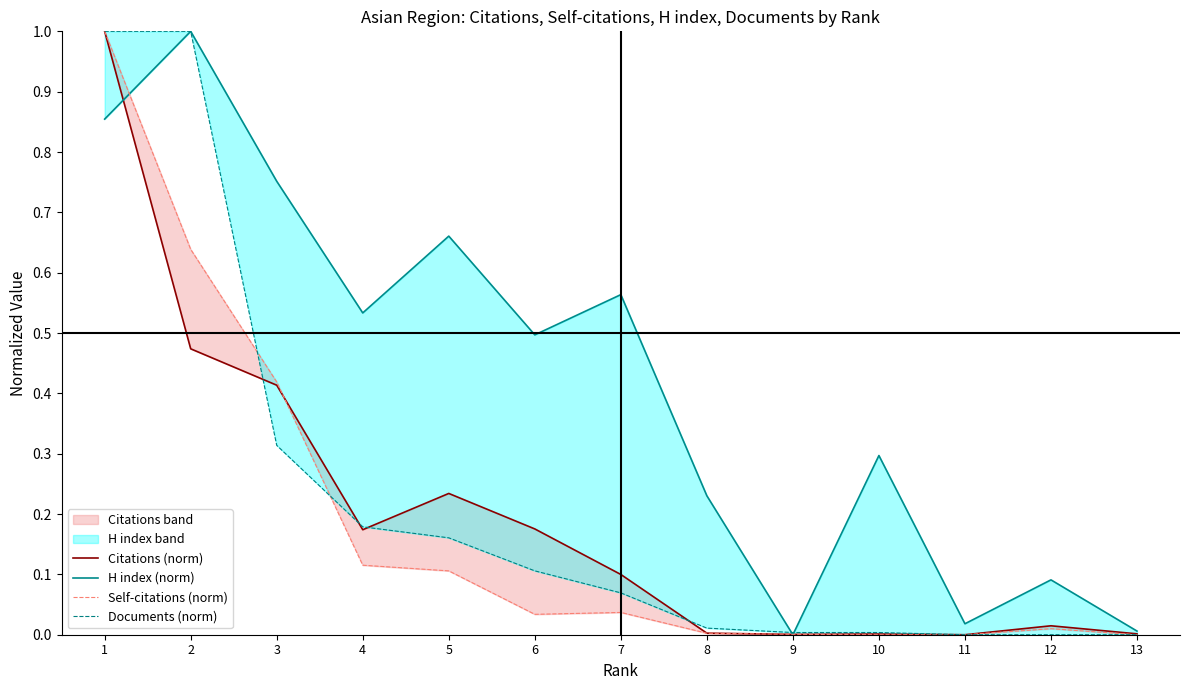

Between which two adjacent categories do Citations (norm) and Self-citations (norm) first intersect?

3 and 4